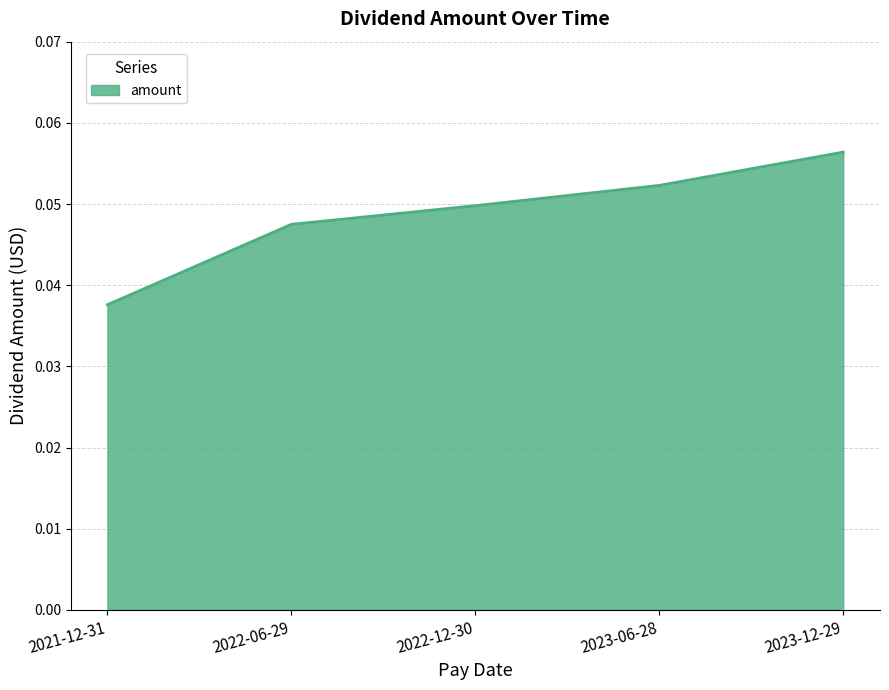

How many series are shown in this chart?

1